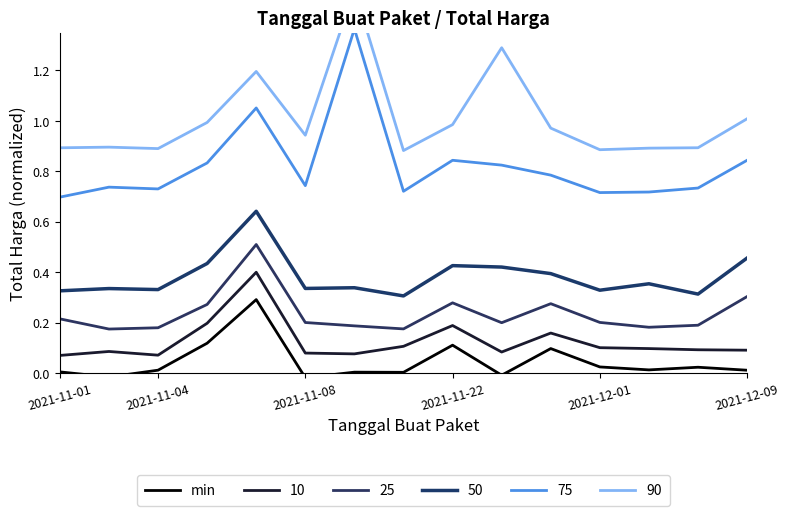

How many points are higher than both their immediate neighbors (excluding endpoints)?

5